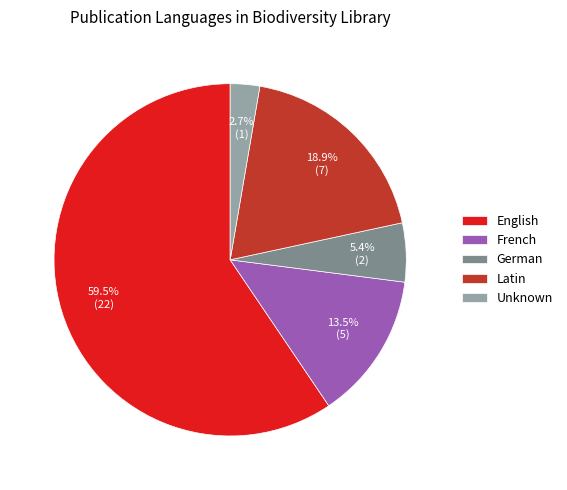

Rank the categories by value from lowest to highest.

Unknown, German, French, Latin, English